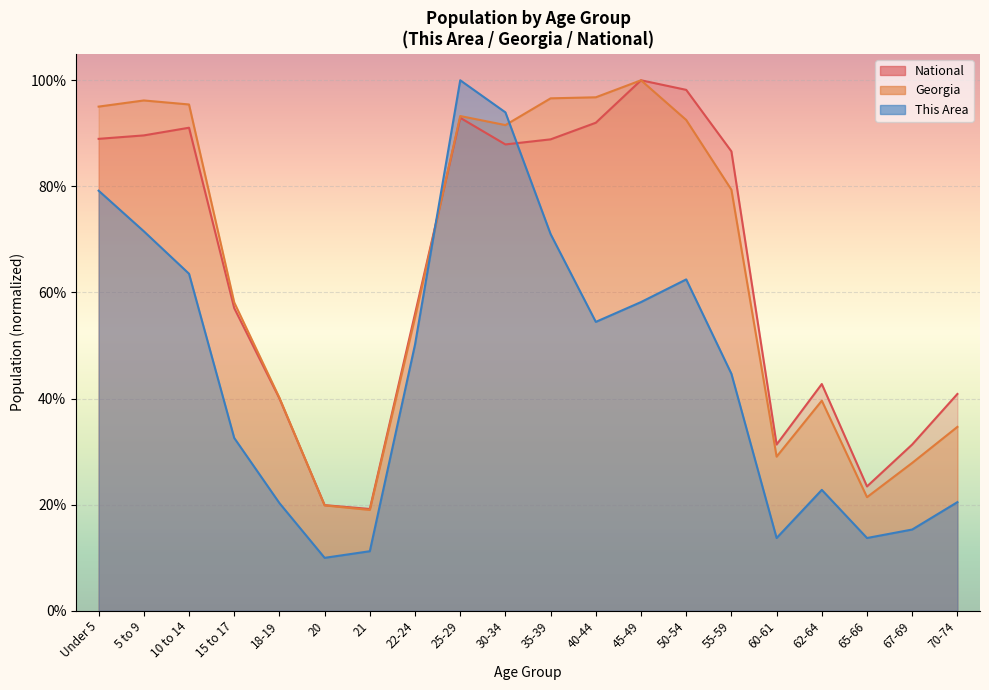

After their last crossing, which series has the higher values: This Area or National?

National